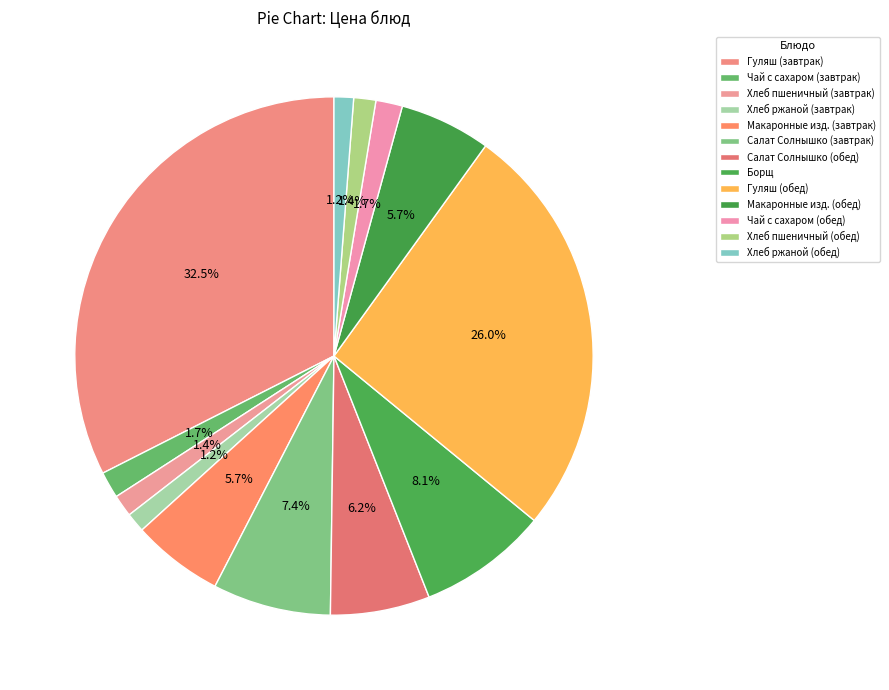

How many segments does this pie chart have?

13